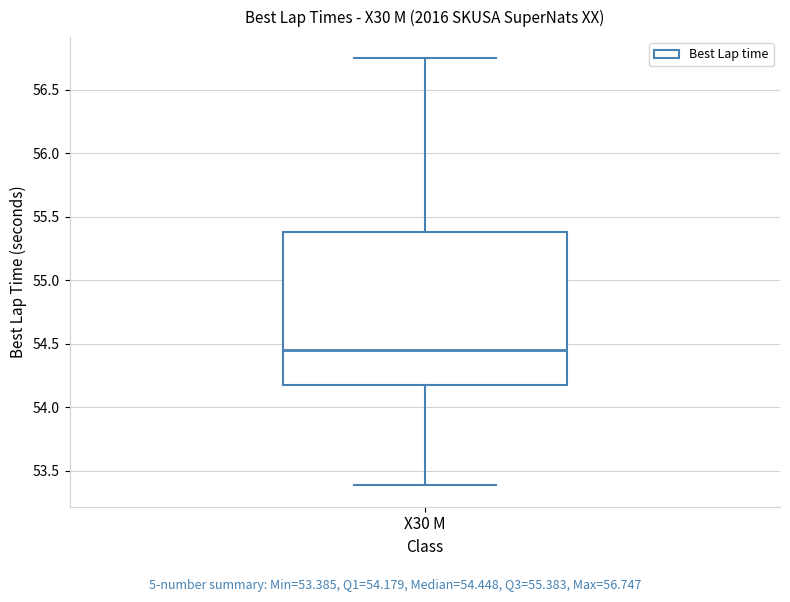

Transcribe this box plot: give where the median line is, the range the box spans, and where the two whiskers end, as read against the y-axis. The values are not printed on the chart, so give them approximately, as read against the axis.

median 54.45, box 54.20 to 55.40, whiskers 53.40 to 56.75